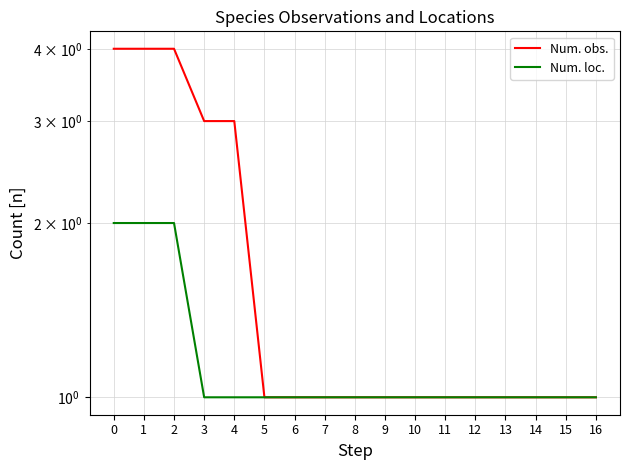

What is the value of the Num. obs. point at the 8th from the left?

1